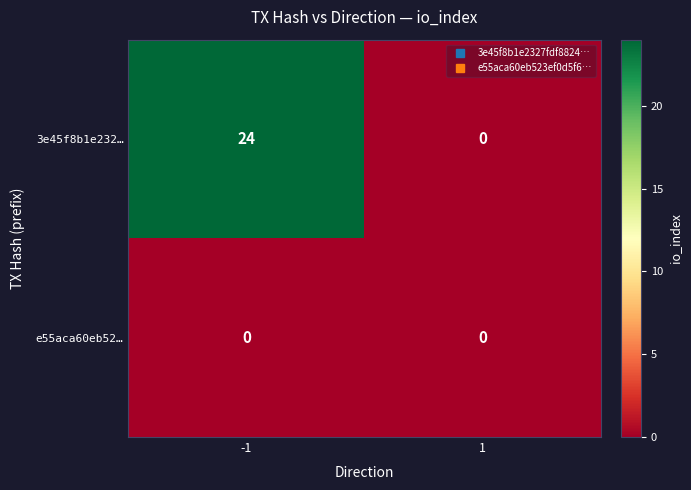

List the series in order of their overall mean, lowest first.

e55aca60eb52…, 3e45f8b1e232…